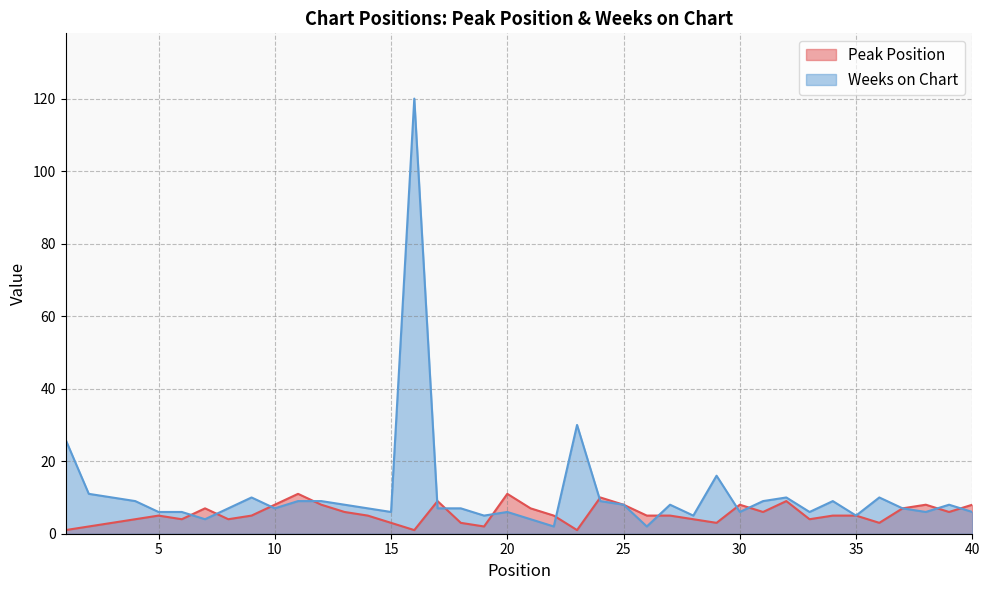

How many Peak Position values are between 4 and 8?

25